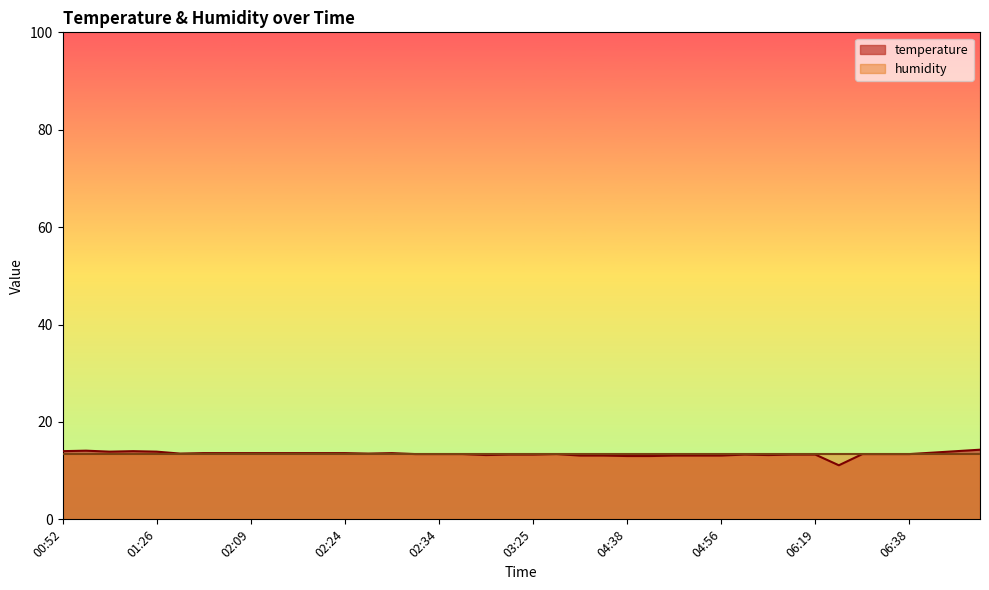

Rank the categories by value from lowest to highest.

06:24, 04:38, 04:41, 03:52, 04:36, 04:46, 04:51, 04:56, 02:46, 06:07, 03:23, 03:25, 06:02, 06:09, 06:19, 02:32, 02:34, 02:36, 03:28, 06:31, 06:36, 06:38, 02:01, 02:26, 02:04, 02:06, 02:09, 02:11, 02:16, 02:19, 02:24, 02:29, 08:10, 01:09, 01:26, 00:52, 01:12, 08:25, 00:54, 08:43